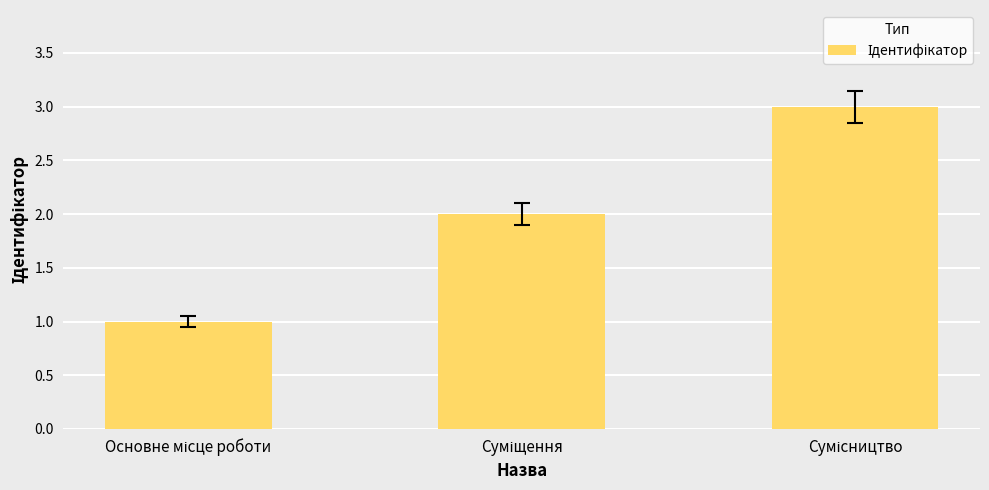

Are the bars horizontal?

No